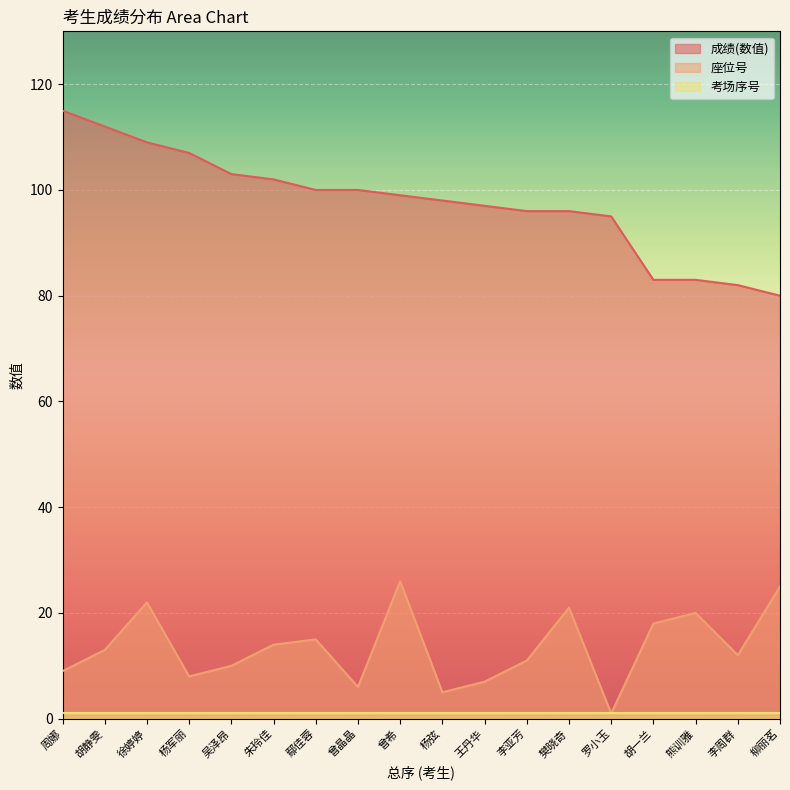

What is the sum of the 座位号 values at 徐婷婷 and 李周群?

34